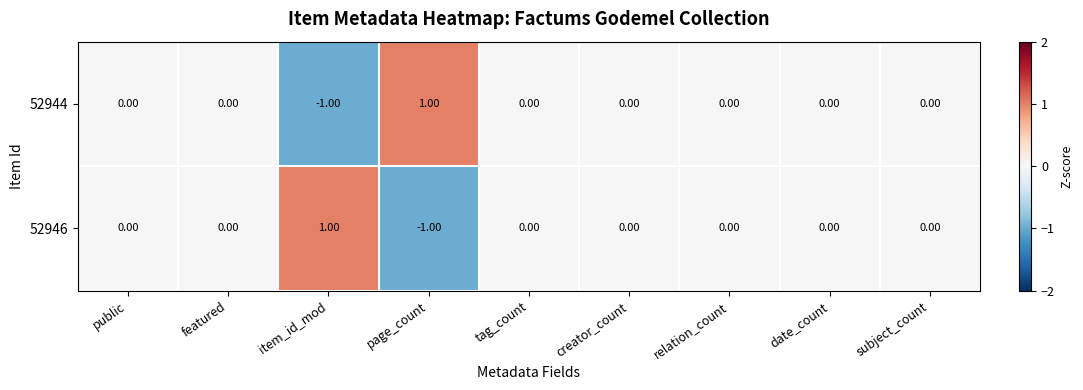

Is the value of 52944 at date_count greater than the value of 52946 at item_id_mod?

No